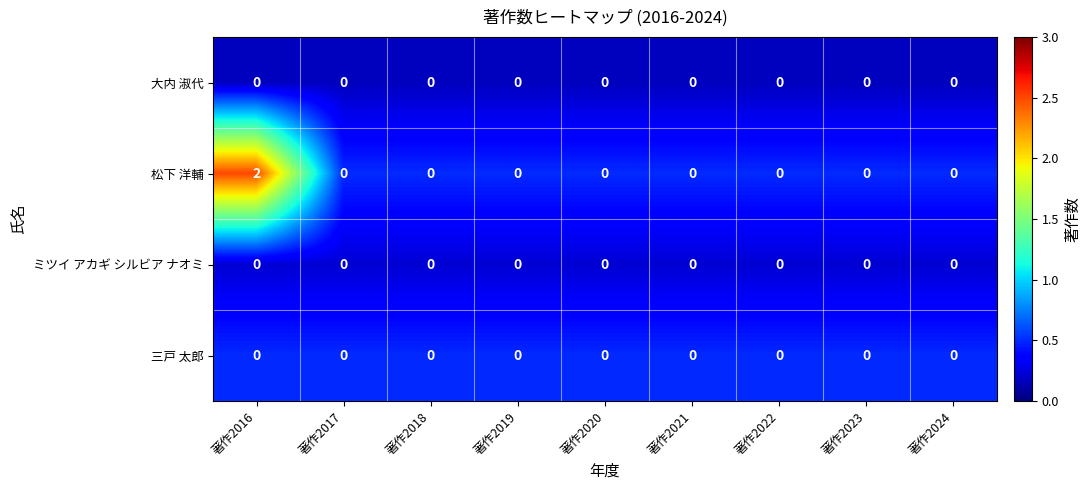

At which category does the chart reach its peak across all series?

著作2016